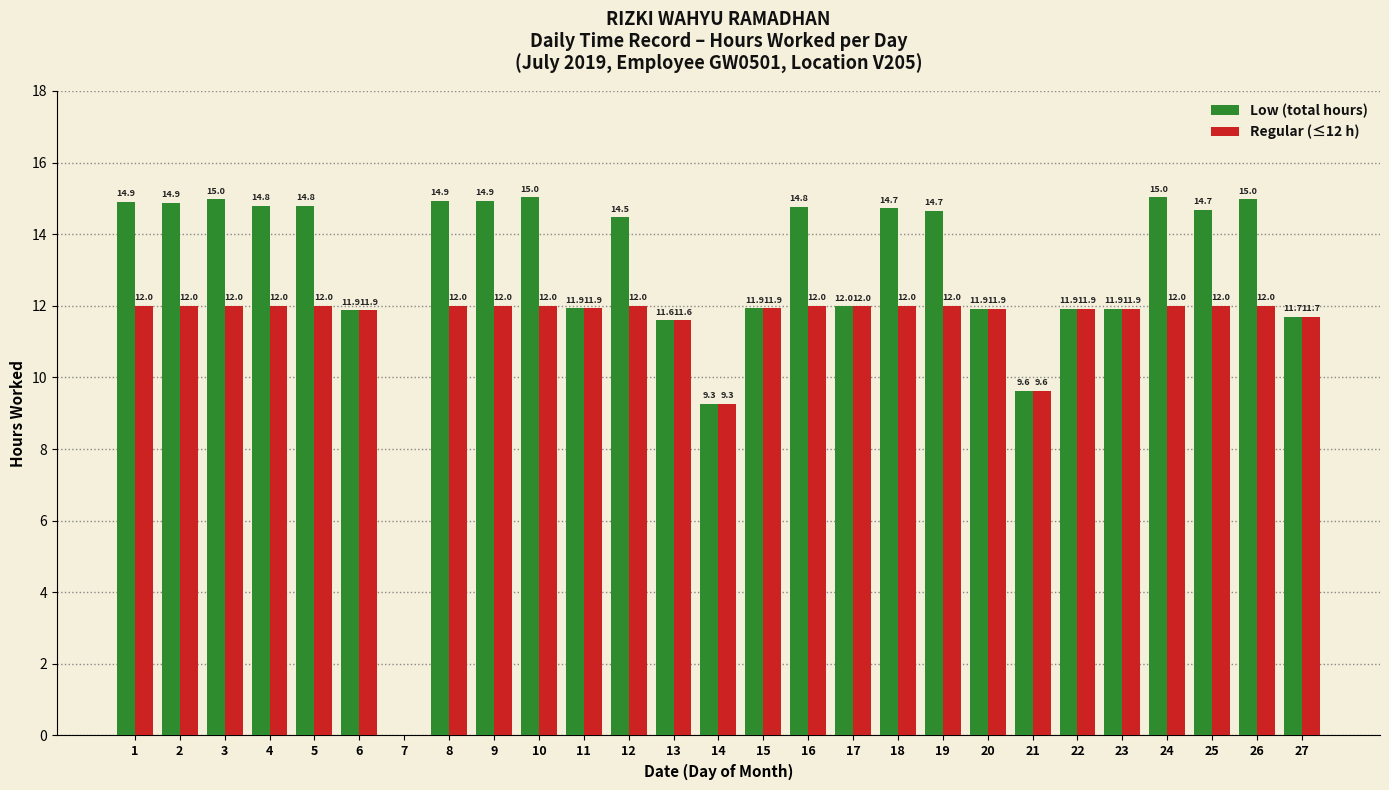

What is the sum of all Low (total hours) values?

348.2